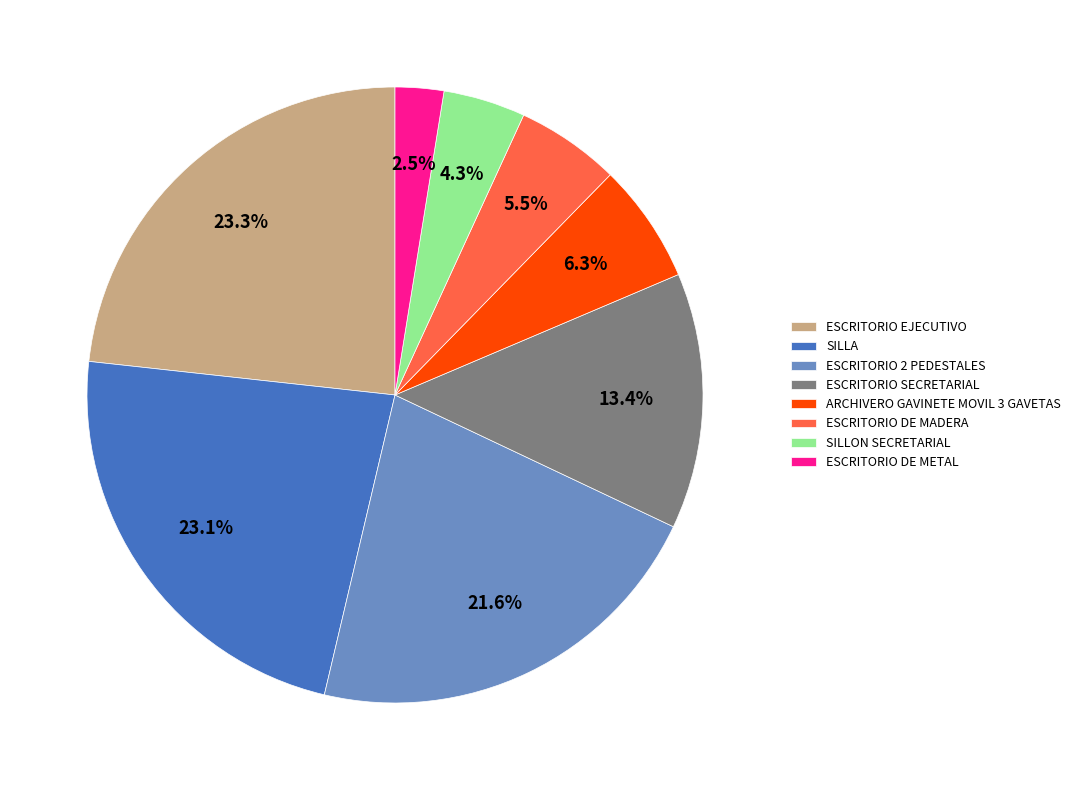

Do SILLON SECRETARIAL and SILLA together represent more than half of the pie?

No